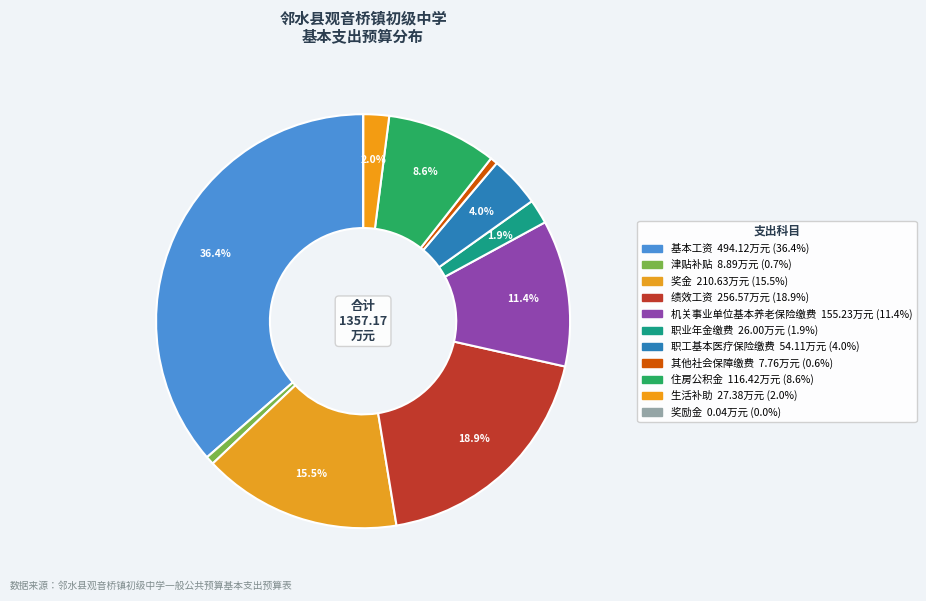

Which category has the biggest portion of the pie?

基本工资